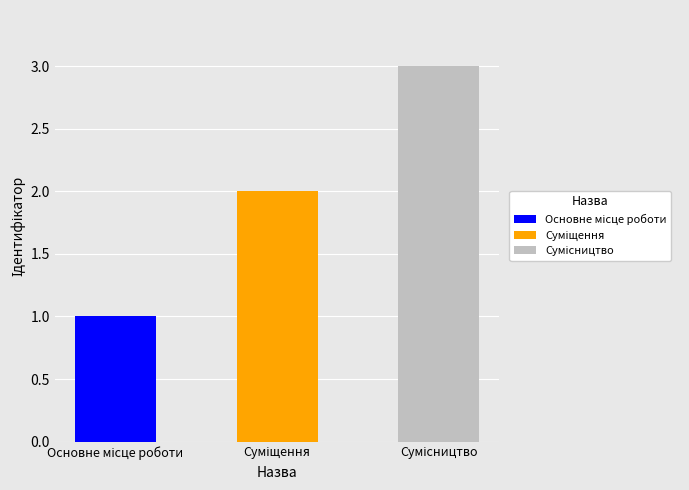

Count the number of data series in this chart.

3